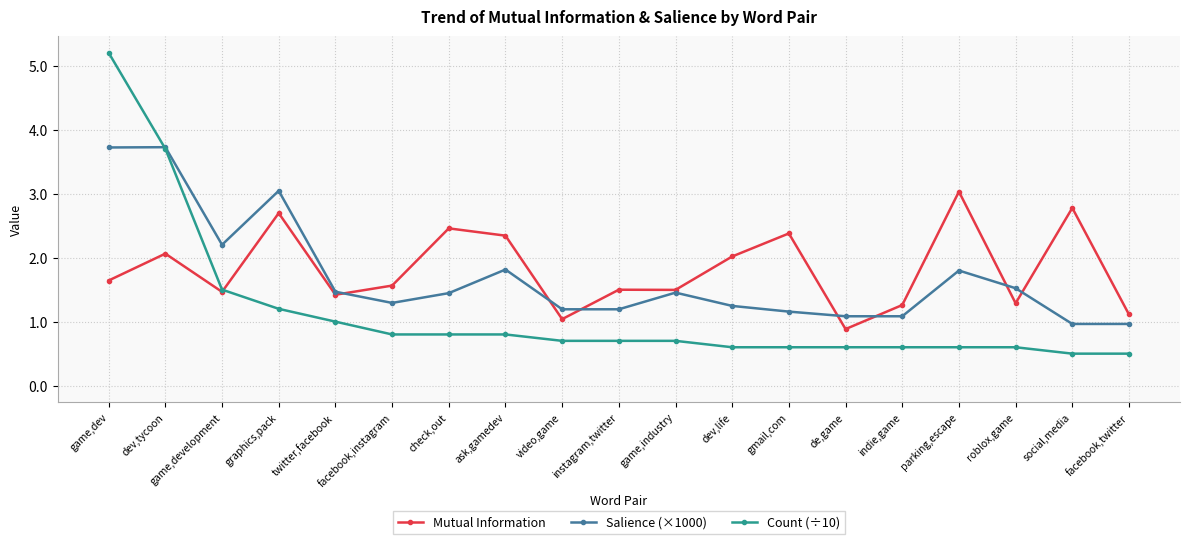

The value of Salience (×1000) at check,out is 0.6. True or false?

False